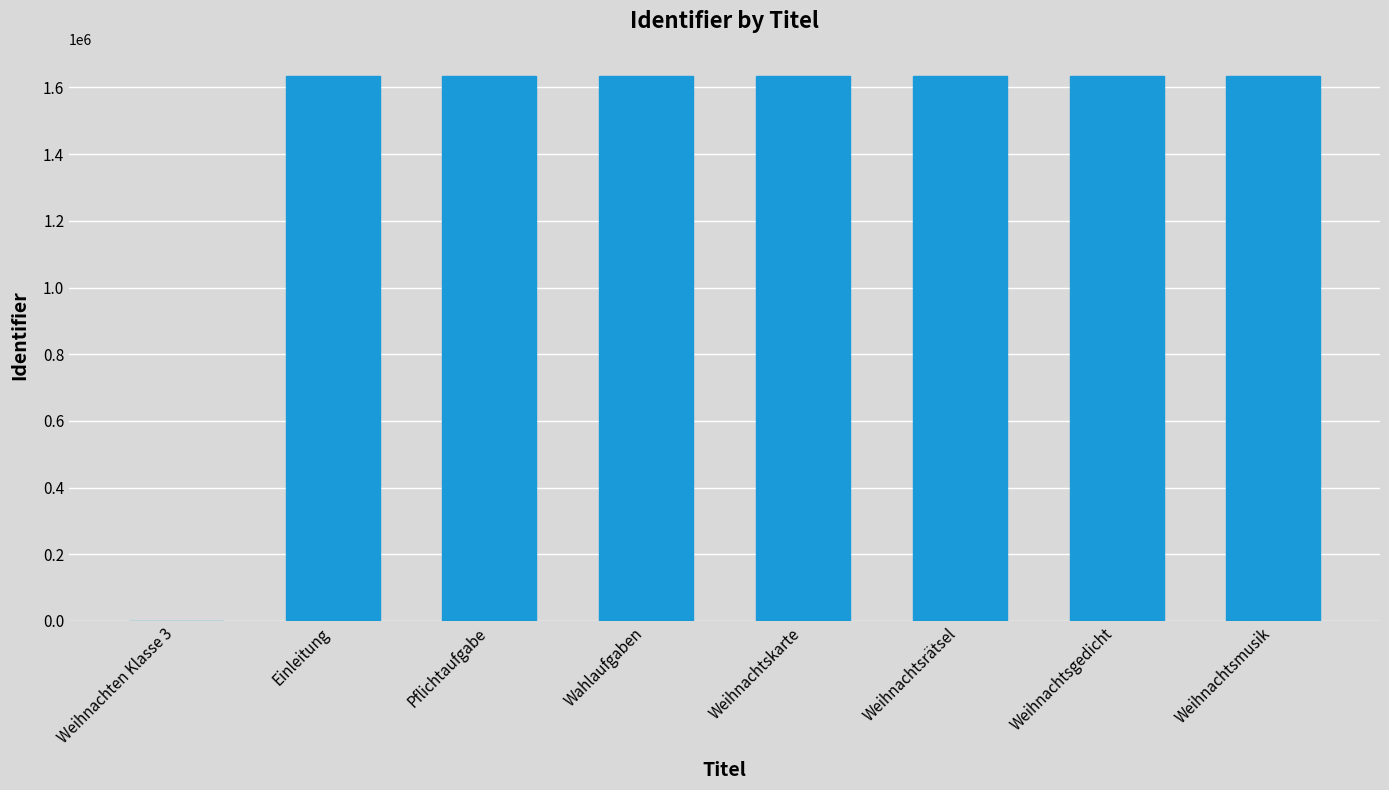

What is the greatest value displayed?

1634251